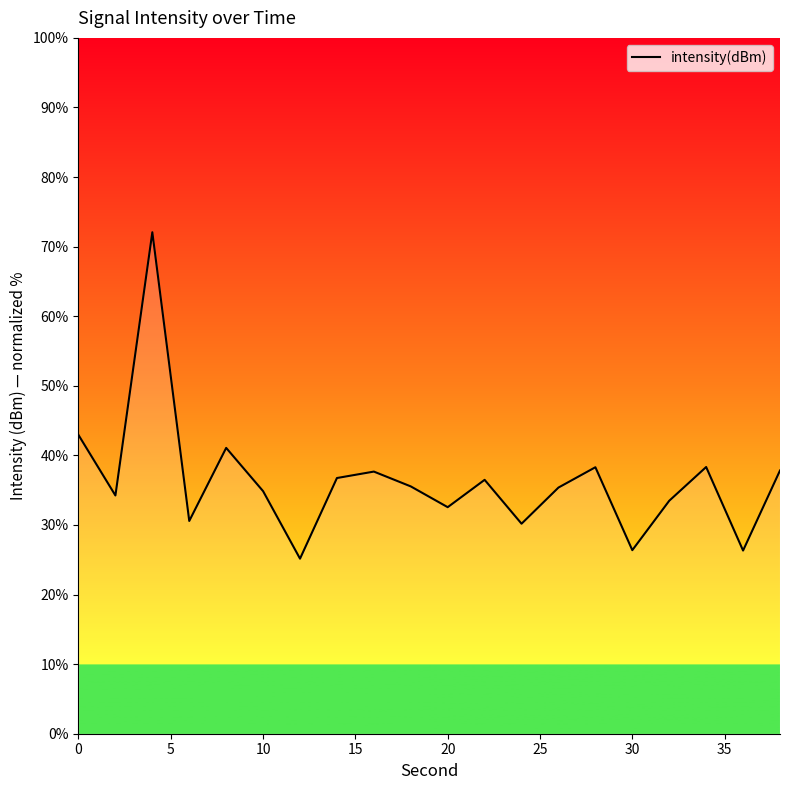

What is the greatest value displayed?

72.1